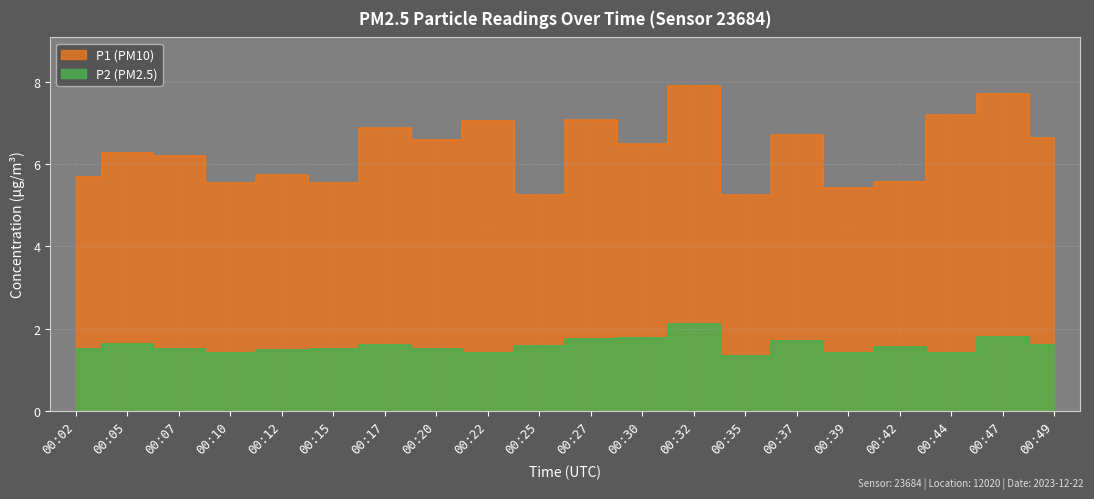

Reading right to left, what are all the values shown in this chart?

P1: 00:49=6.6	00:47=7.7	00:44=7.2	00:42=5.6	00:39=5.4	00:37=6.7	00:35=5.2	00:32=7.9	00:30=6.5	00:27=7.1	00:25=5.2	00:22=7.0	00:20=6.6	00:17=6.9	00:15=5.5	00:12=5.7	00:10=5.5	00:07=6.2	00:05=6.3	00:02=5.7
P2: 00:49=1.6	00:47=1.8	00:44=1.4	00:42=1.6	00:39=1.4	00:37=1.7	00:35=1.3	00:32=2.1	00:30=1.8	00:27=1.8	00:25=1.6	00:22=1.4	00:20=1.5	00:17=1.6	00:15=1.5	00:12=1.5	00:10=1.4	00:07=1.5	00:05=1.6	00:02=1.5